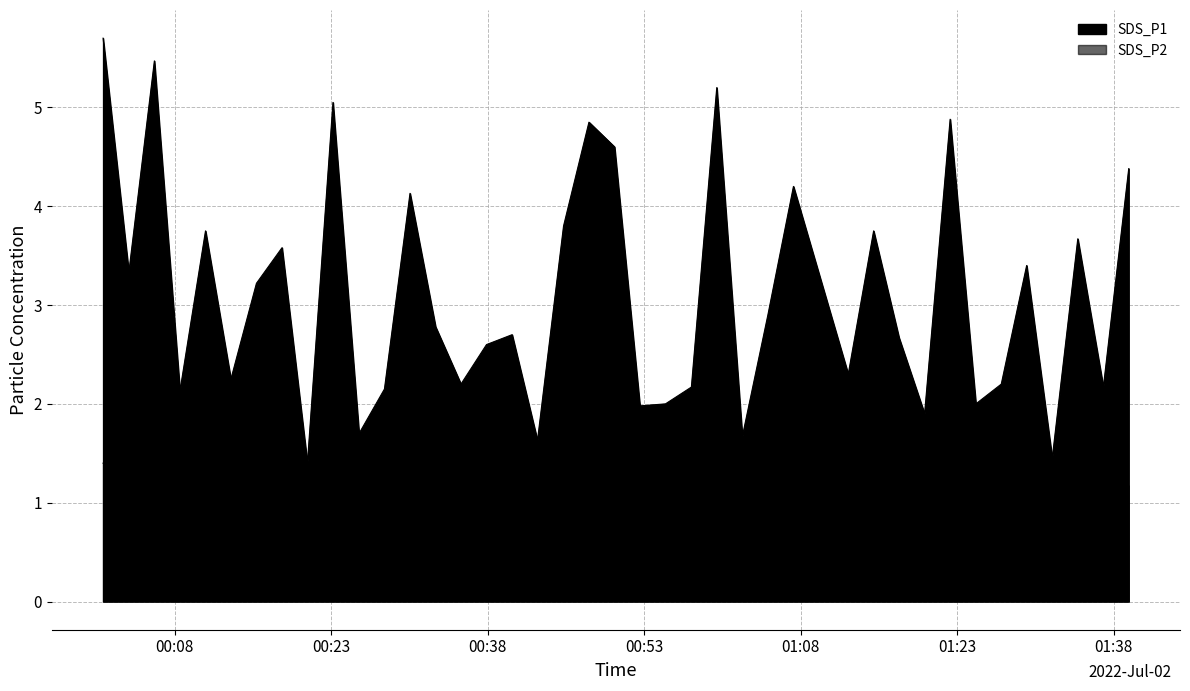

Reading left to right, list all the values displayed in this chart.

SDS_P1: 2022/07/02 00:01:09=5.7	2022/07/02 00:03:37=3.3	2022/07/02 00:06:04=5.5	2022/07/02 00:08:31=2.1	2022/07/02 00:10:58=3.8	2022/07/02 00:13:24=2.2	2022/07/02 00:15:51=3.2	2022/07/02 00:18:18=3.6	2022/07/02 00:20:44=1.4	2022/07/02 00:23:11=5.0	2022/07/02 00:25:41=1.7	2022/07/02 00:28:07=2.1	2022/07/02 00:30:34=4.1	2022/07/02 00:33:01=2.8	2022/07/02 00:35:27=2.2	2022/07/02 00:37:54=2.6	2022/07/02 00:40:21=2.7	2022/07/02 00:42:47=1.6	2022/07/02 00:45:17=3.8	2022/07/02 00:47:43=4.8	2022/07/02 00:50:10=4.6	2022/07/02 00:52:36=2.0	2022/07/02 00:55:03=2.0	2022/07/02 00:57:32=2.2	2022/07/02 00:59:58=5.2	2022/07/02 01:02:25=1.7	2022/07/02 01:04:52=2.9	2022/07/02 01:07:19=4.2	2022/07/02 01:12:34=2.3	2022/07/02 01:15:00=3.8	2022/07/02 01:17:26=2.7	2022/07/02 01:19:53=1.9	2022/07/02 01:22:20=4.9	2022/07/02 01:24:48=2.0	2022/07/02 01:27:14=2.2	2022/07/02 01:29:40=3.4	2022/07/02 01:32:07=1.4	2022/07/02 01:34:34=3.7	2022/07/02 01:37:01=2.2	2022/07/02 01:39:27=4.4
SDS_P2: 2022/07/02 00:01:09=1.4	2022/07/02 00:03:37=1.4	2022/07/02 00:06:04=1.4	2022/07/02 00:08:31=1.0	2022/07/02 00:10:58=1.2	2022/07/02 00:13:24=0.9	2022/07/02 00:15:51=1.0	2022/07/02 00:18:18=1.5	2022/07/02 00:20:44=1.0	2022/07/02 00:23:11=1.1	2022/07/02 00:25:41=0.8	2022/07/02 00:28:07=0.9	2022/07/02 00:30:34=1.1	2022/07/02 00:33:01=0.9	2022/07/02 00:35:27=1.0	2022/07/02 00:37:54=1.0	2022/07/02 00:40:21=1.2	2022/07/02 00:42:47=1.0	2022/07/02 00:45:17=1.2	2022/07/02 00:47:43=1.0	2022/07/02 00:50:10=1.3	2022/07/02 00:52:36=0.9	2022/07/02 00:55:03=1.0	2022/07/02 00:57:32=1.0	2022/07/02 00:59:58=1.2	2022/07/02 01:02:25=0.9	2022/07/02 01:04:52=0.8	2022/07/02 01:07:19=1.3	2022/07/02 01:12:34=1.1	2022/07/02 01:15:00=1.4	2022/07/02 01:17:26=1.1	2022/07/02 01:19:53=0.8	2022/07/02 01:22:20=1.1	2022/07/02 01:24:48=1.1	2022/07/02 01:27:14=0.9	2022/07/02 01:29:40=1.4	2022/07/02 01:32:07=0.9	2022/07/02 01:34:34=1.1	2022/07/02 01:37:01=1.2	2022/07/02 01:39:27=1.2